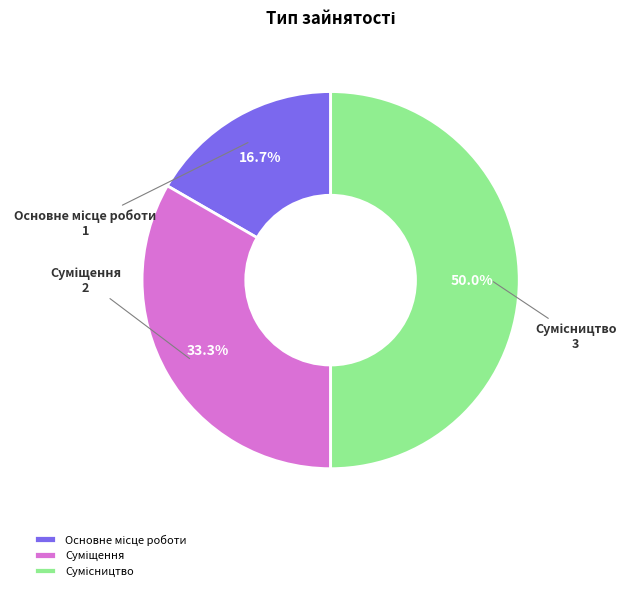

How many segments does this pie chart have?

3